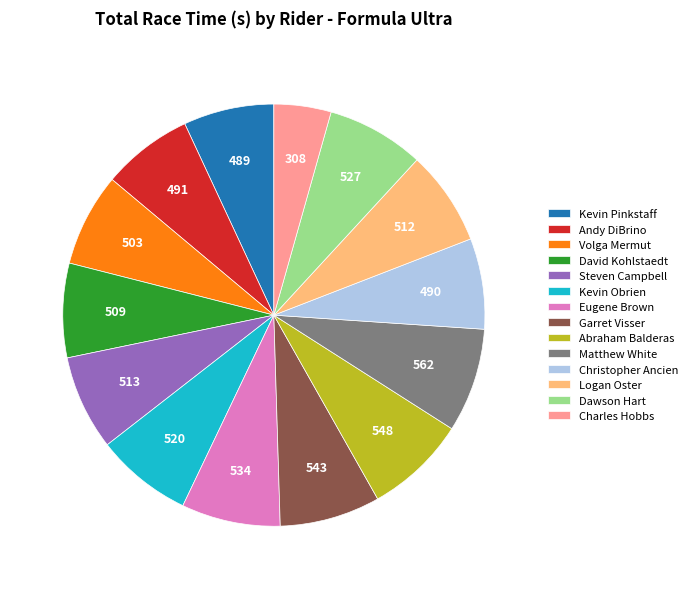

Is the sum of Charles Hobbs and Garret Visser greater than half?

No